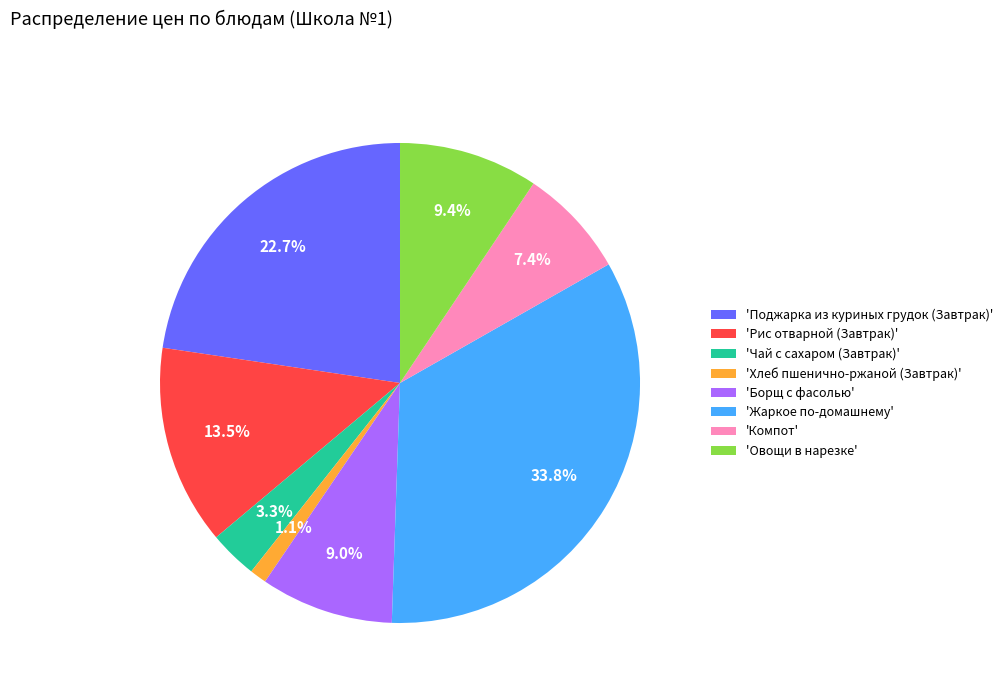

Which slice is the smallest?

'Хлеб пшенично-ржаной (Завтрак)'